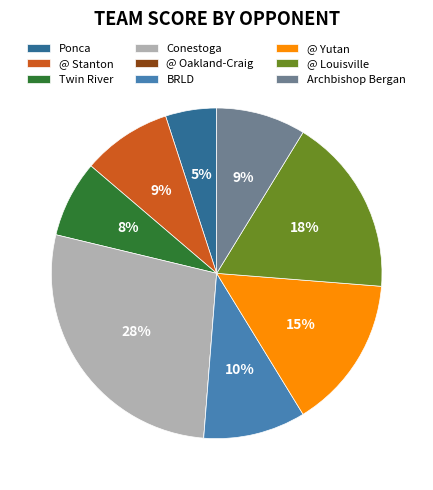

What percentage is the BRLD slice, to the nearest percent?

10%